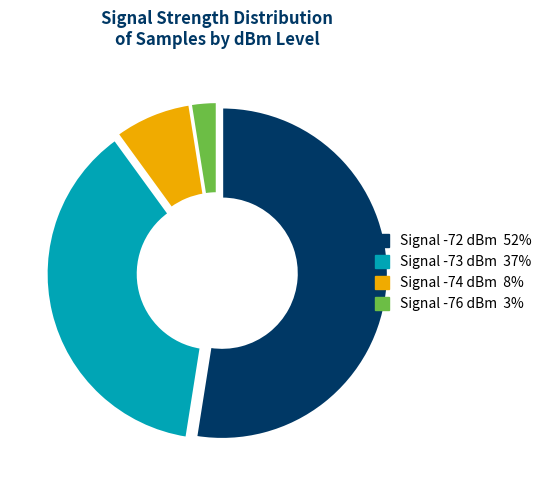

Does any single category account for the majority?

Yes